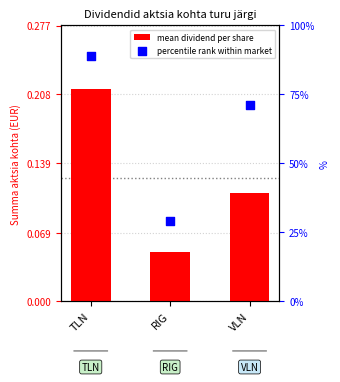

Which series has the largest Y range (max minus min)?

percentile rank within market